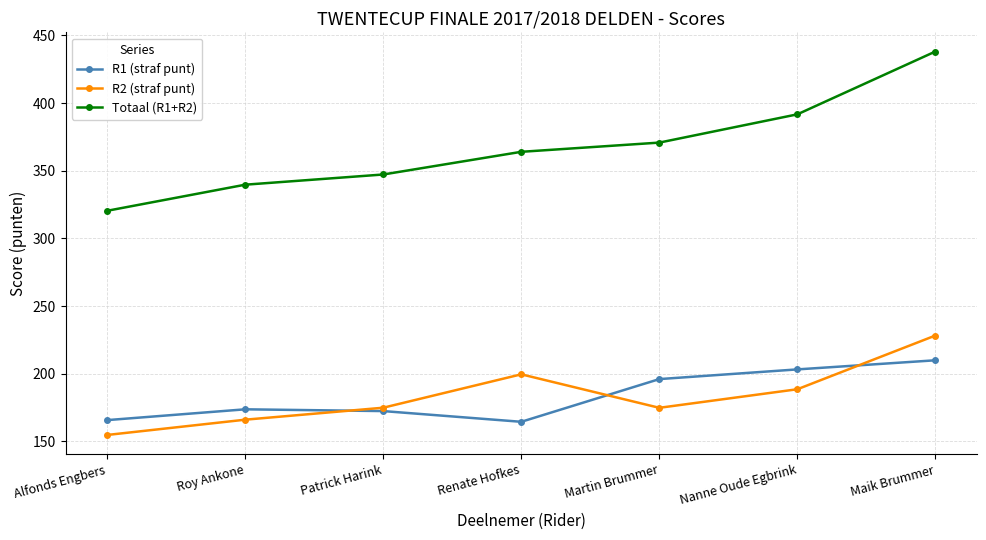

What is the label of the 1st point from the left?

Alfonds Engbers